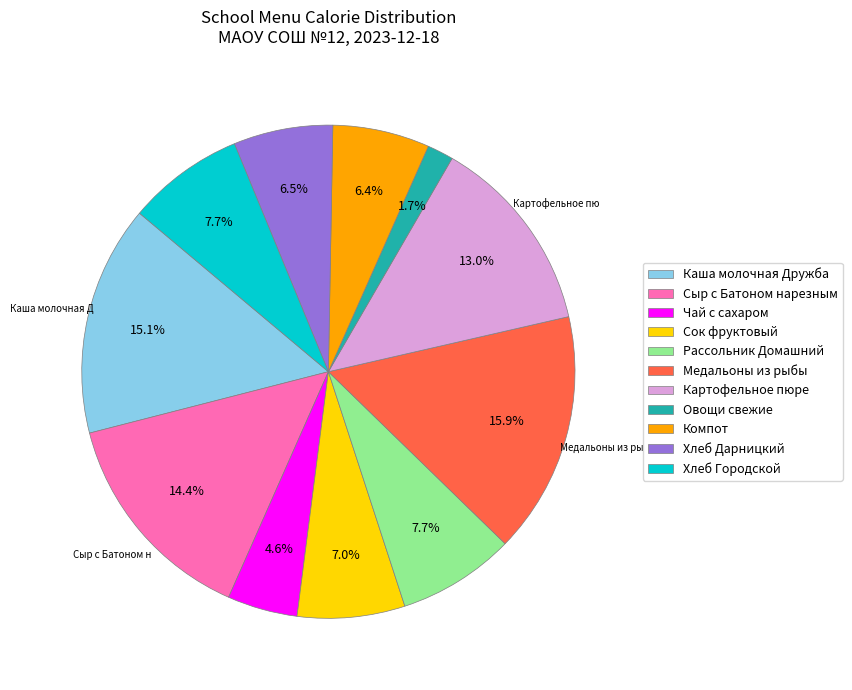

Is Овощи свежие the majority of the pie?

No